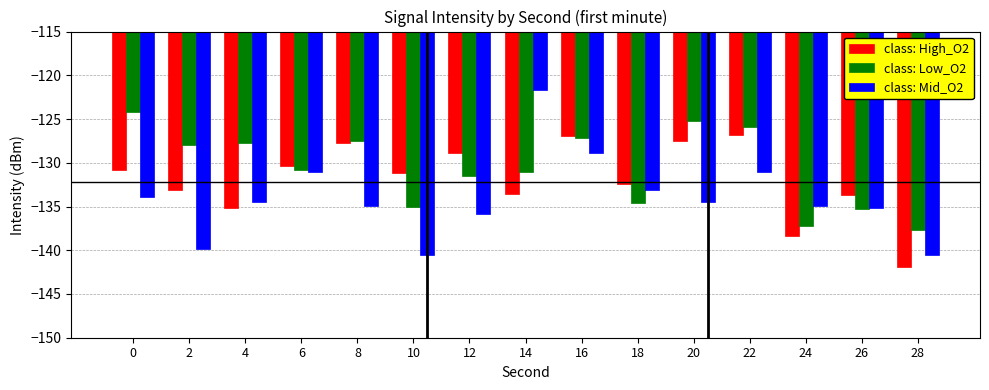

Is it true that class: Low_O2 equals -81.6 at 6?

False